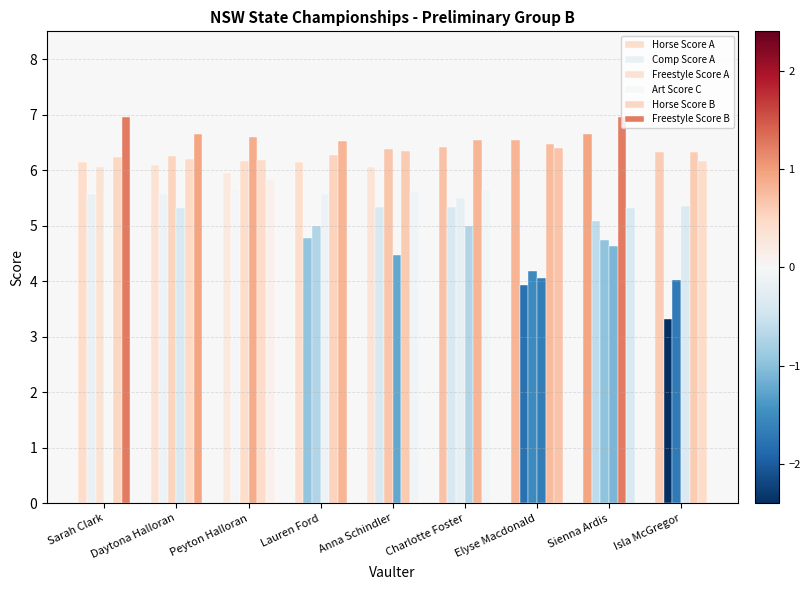

How many distinct data groups are displayed?

6